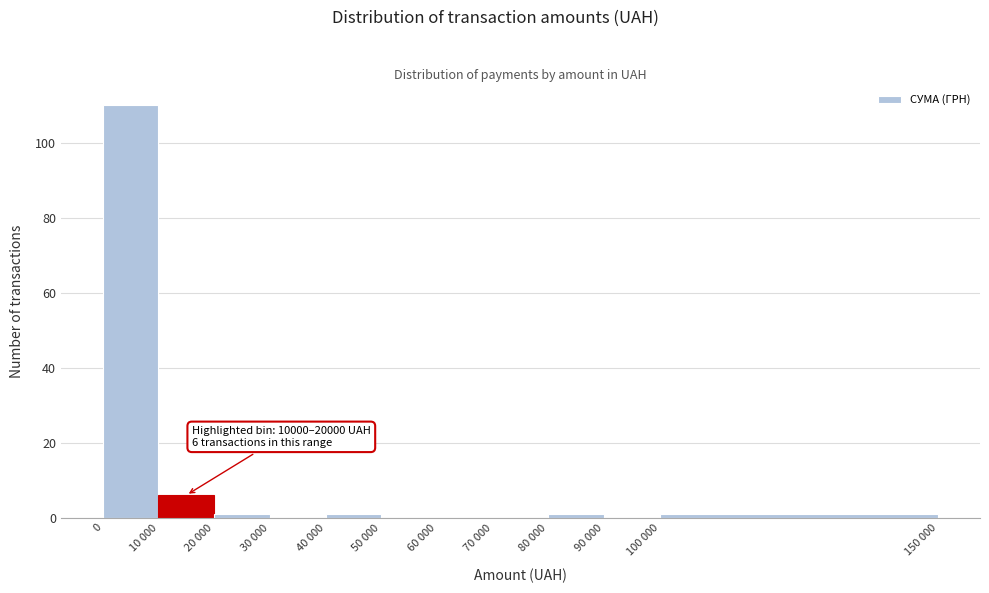

Reading left to right, list all the values displayed in this chart.

0=110	10 000=6	20 000=1	30 000=0	40 000=1	50 000=0	60 000=0	70 000=0	80 000=1	90 000=0	100 000=1